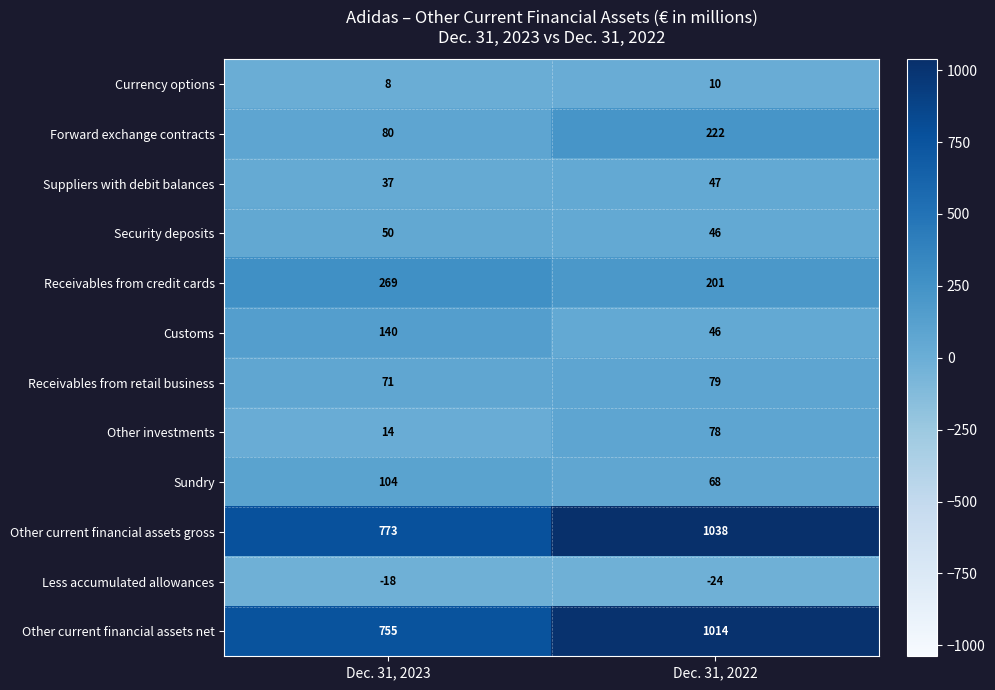

At how many categories does at least one series exceed 248?

2